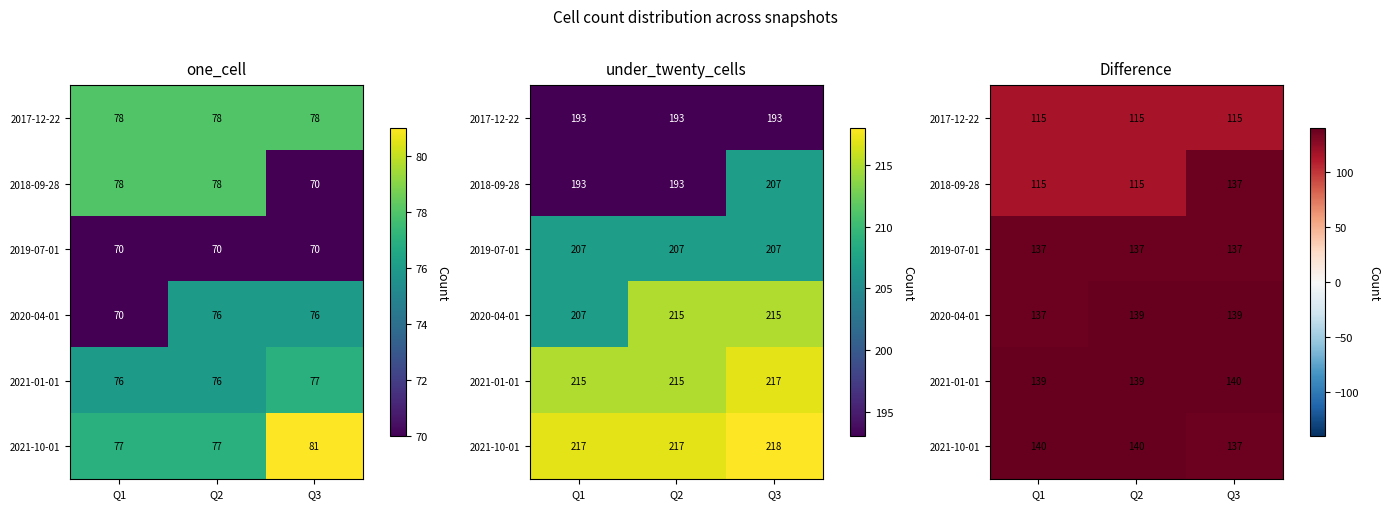

Is it true that 2021-10-01 equals 207 at Q1?

False